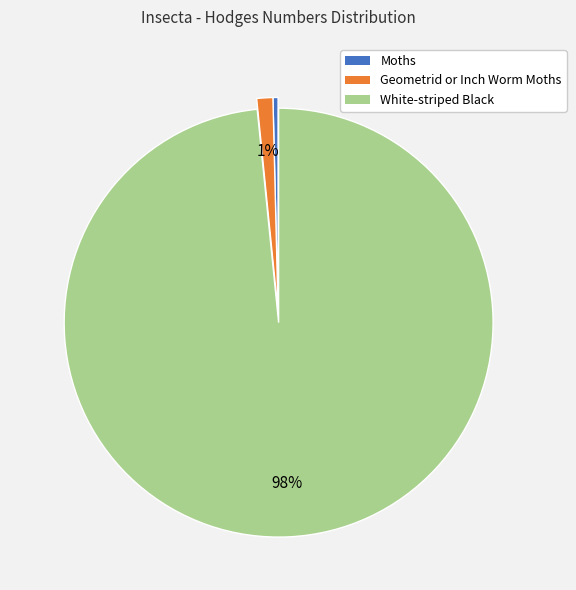

The White-striped Black slice represents 84% of the pie. True or false?

False